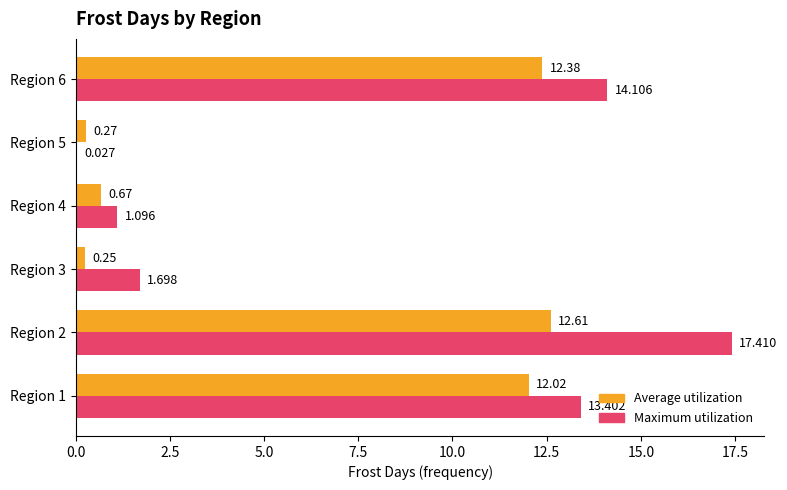

Which series changed the most between Region 2 and Region 4?

Maximum utilization